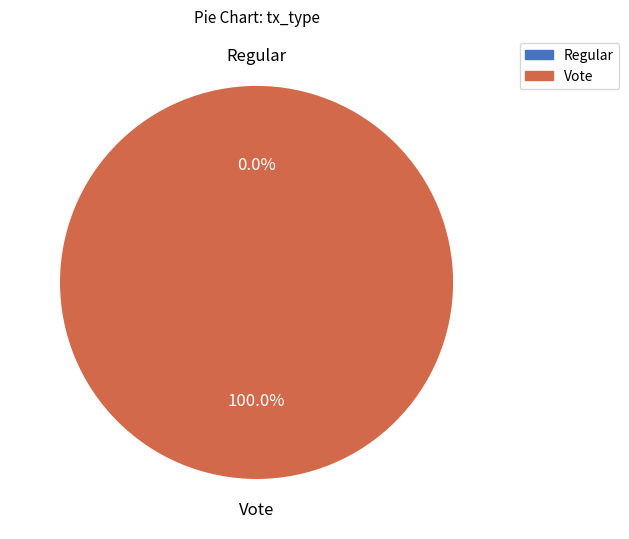

Is there any slice that represents more than half of the pie?

Yes